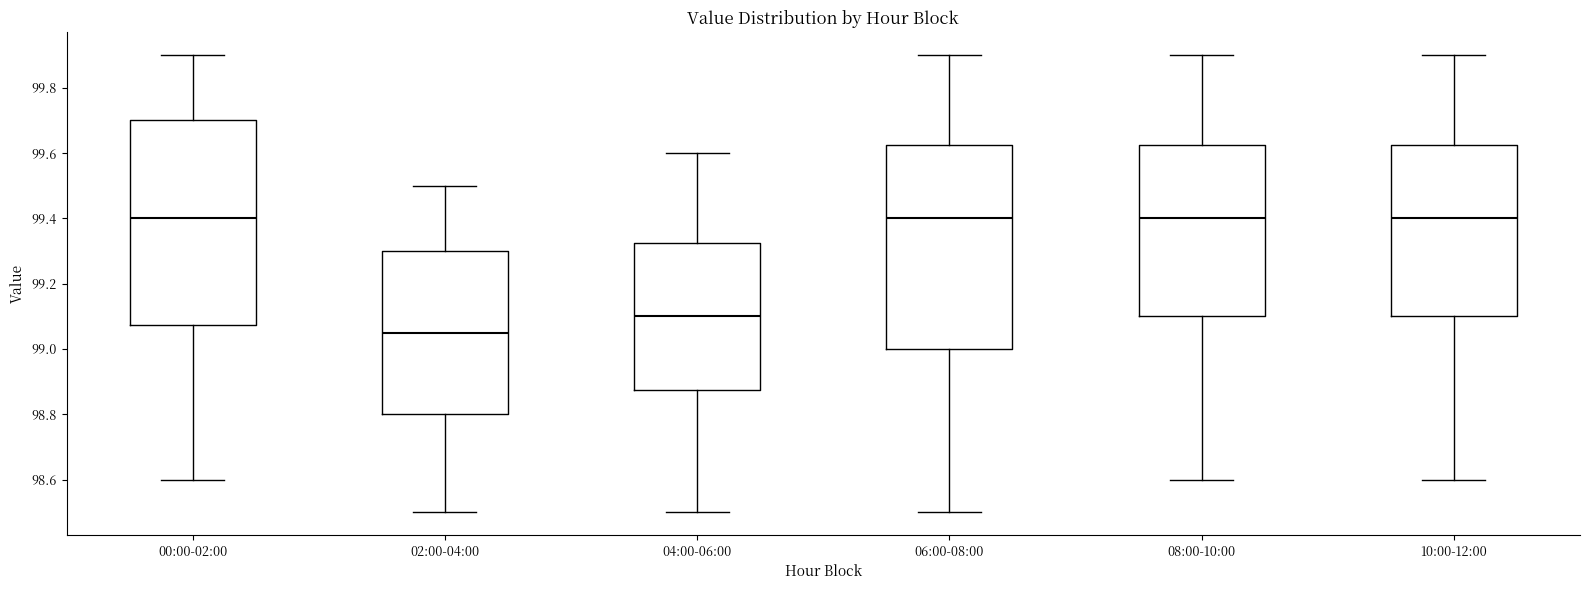

Where is the upper edge of the box for 08:00-10:00 on the y-axis? The values are not printed on the chart, so give them approximately, as read against the axis.

99.62